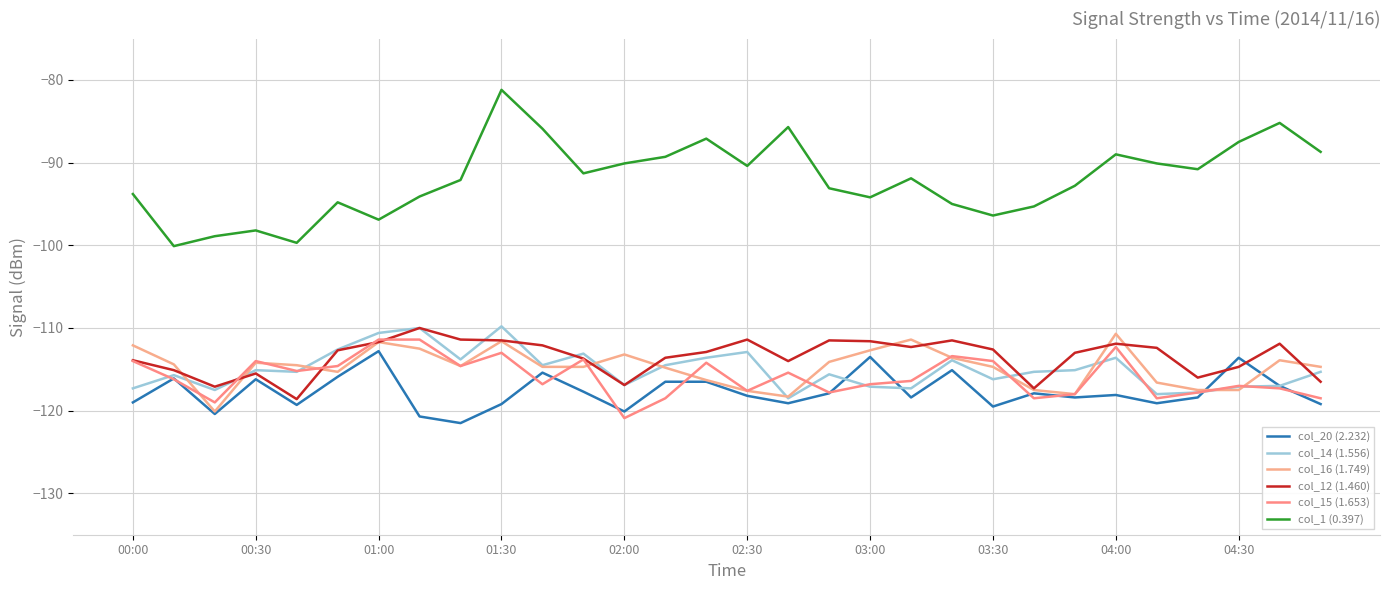

True or false: col_14 (1.556) and col_20 (2.232) intersect in this chart.

True